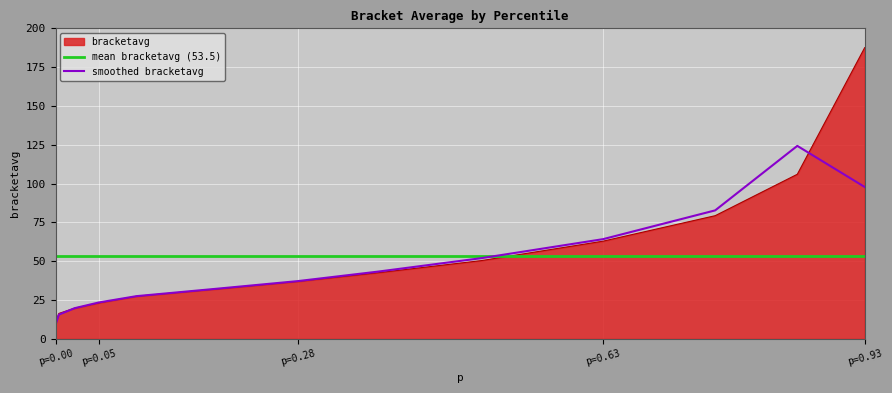

Reading right to left, what are all the values shown in this chart?

187.6	106.1	79.4	63.0	50.5	42.7	37.0	32.0	27.5	23.2	19.8	16.4	10.7